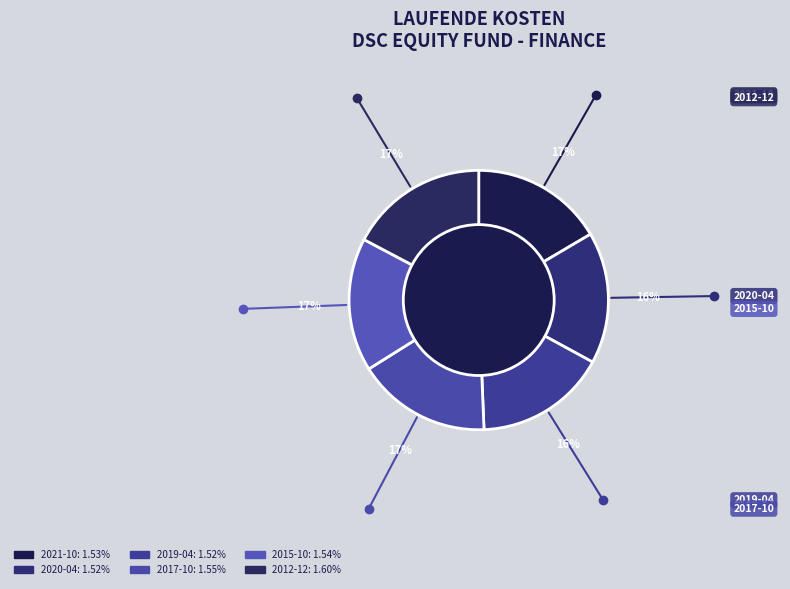

How many slices are in this pie chart?

6